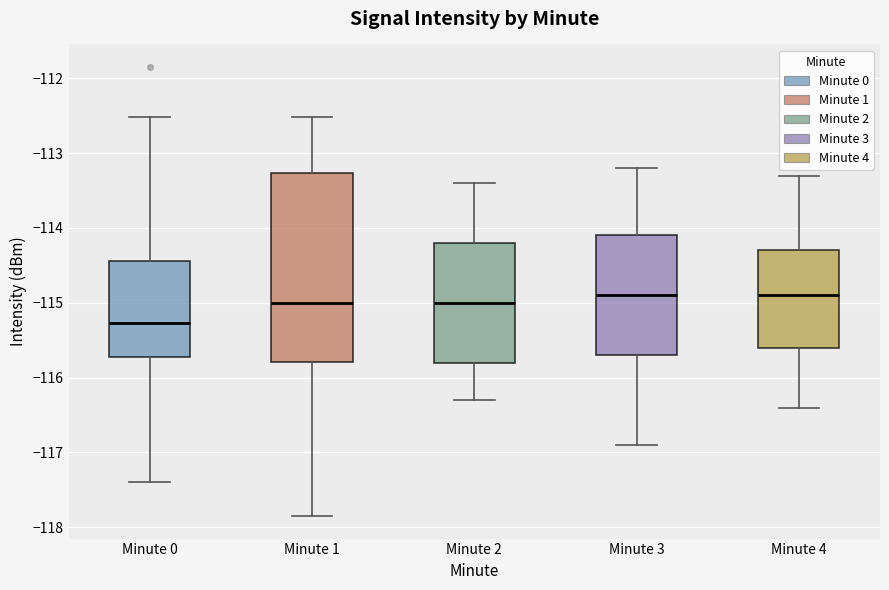

Reading left to right, read every box against the y-axis: the position of its median line, the range the box covers, and the ends of its whiskers. The values are not printed on the chart, so give them approximately, as read against the axis.

Minute 0: median -115.3, box -115.7 to -114.4, whiskers -117.4 to -112.5
Minute 1: median -115.0, box -115.8 to -113.3, whiskers -117.9 to -112.5
Minute 2: median -115.0, box -115.8 to -114.2, whiskers -116.3 to -113.4
Minute 3: median -114.9, box -115.7 to -114.1, whiskers -116.9 to -113.2
Minute 4: median -114.9, box -115.6 to -114.3, whiskers -116.4 to -113.3